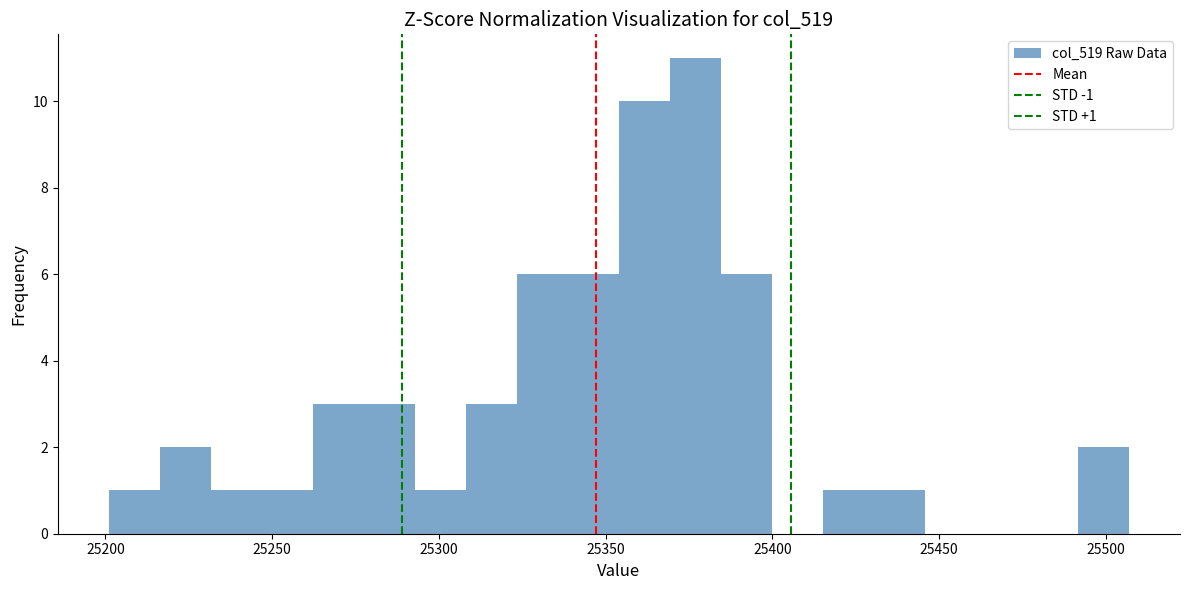

Read against the x-axis, roughly where is the centre of the tallest bar?

25375